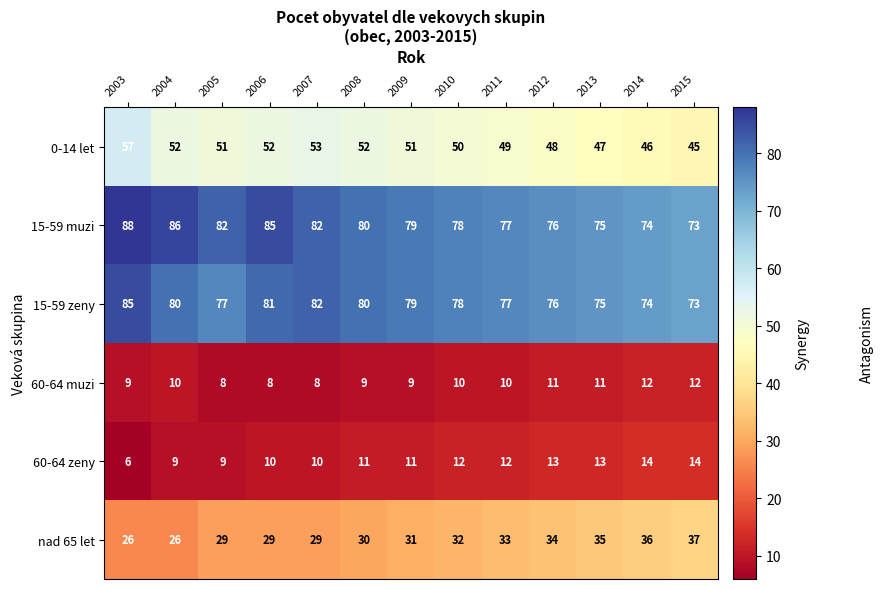

What is the total value across all series at 2015?

254